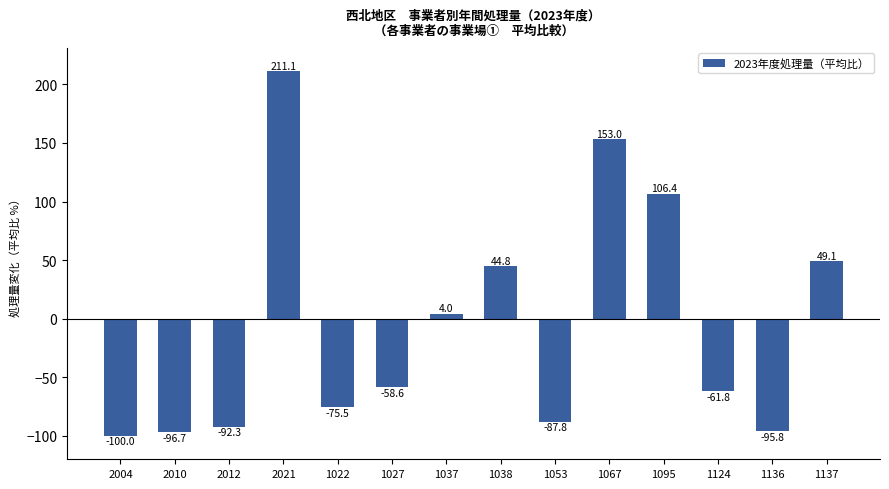

At which category does the chart reach its minimum across all series?

2004